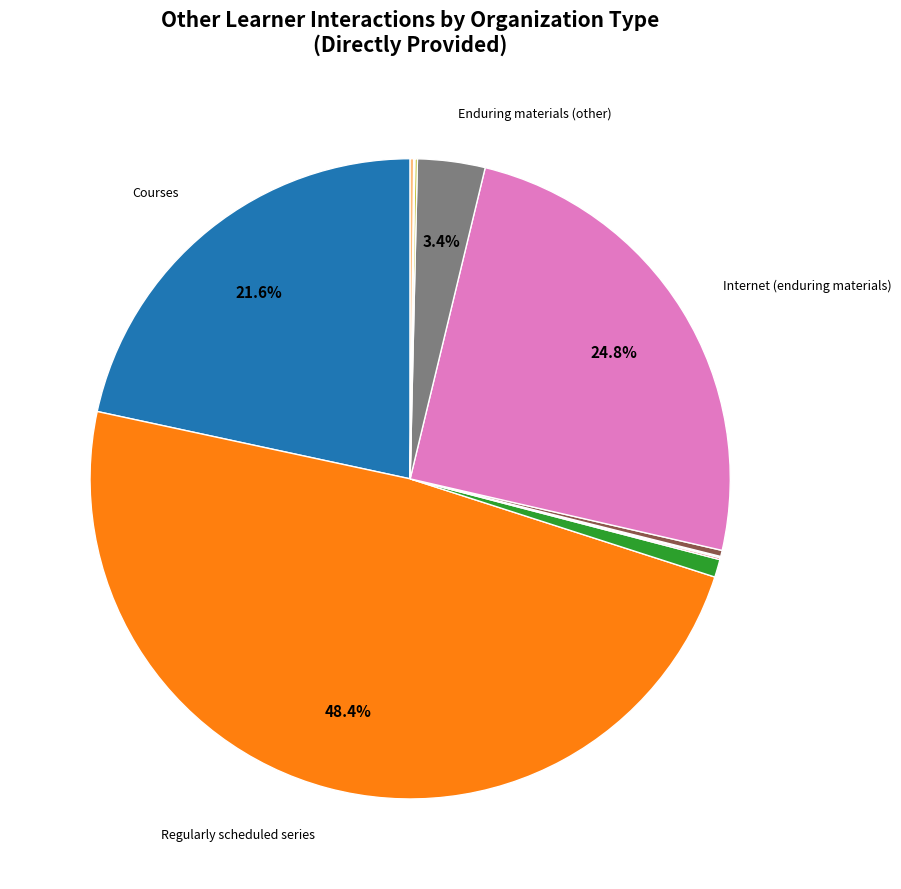

Is there any slice that represents more than half of the pie?

No